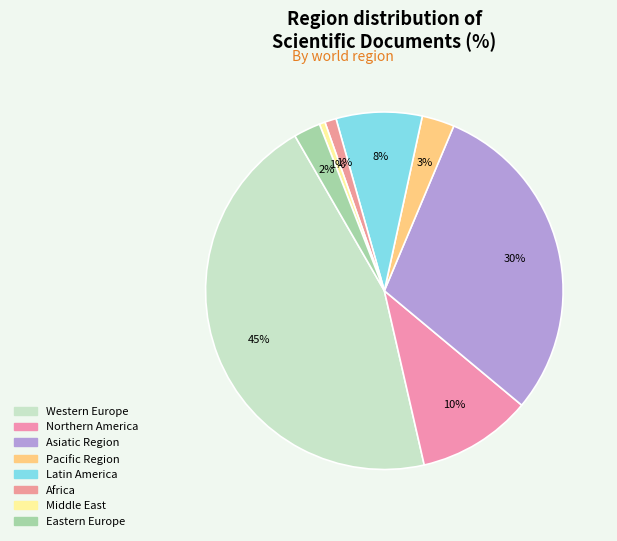

Which slice is the smallest?

Middle East